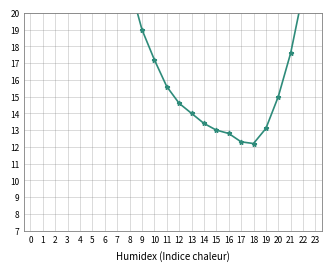

Which category has the lowest value across all series?

18